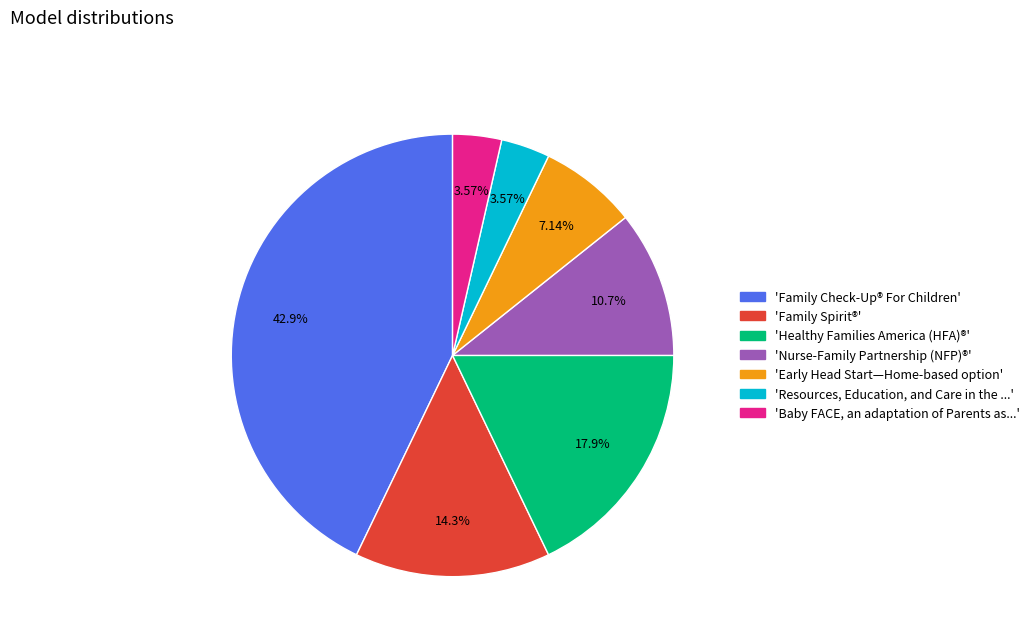

Which category has the biggest portion of the pie?

'Family Check-Up® For Children'